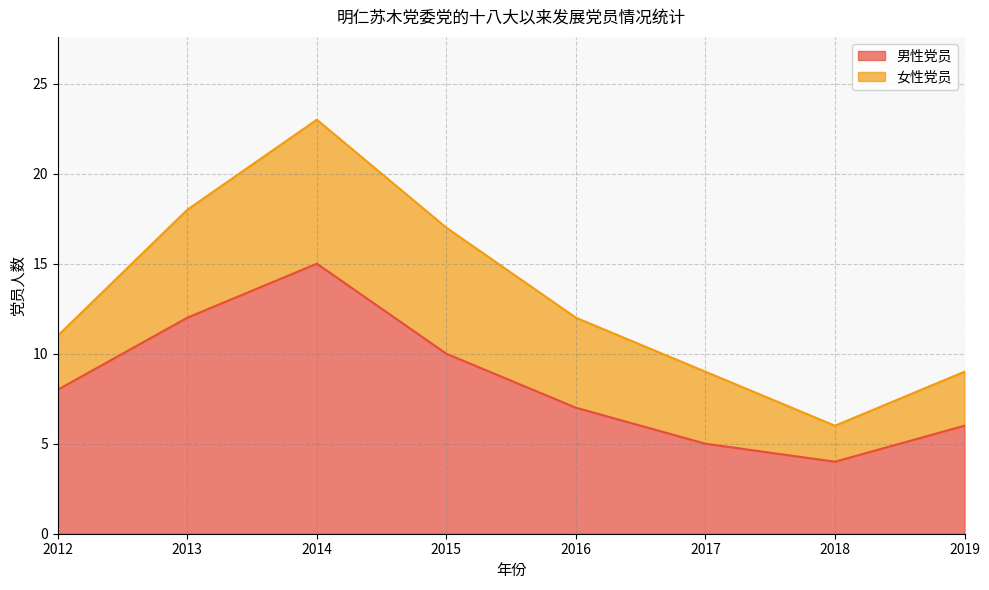

Approximately how many times larger is the value at 2019 compared to 2013?

0.5